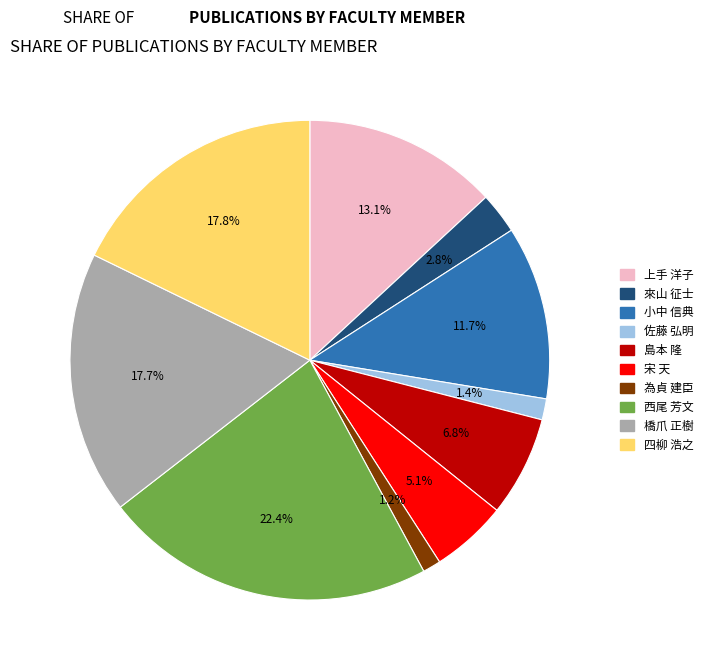

To the nearest percent, what is the difference between the 西尾 芳文 and 上手 洋子 slice percentages?

9%